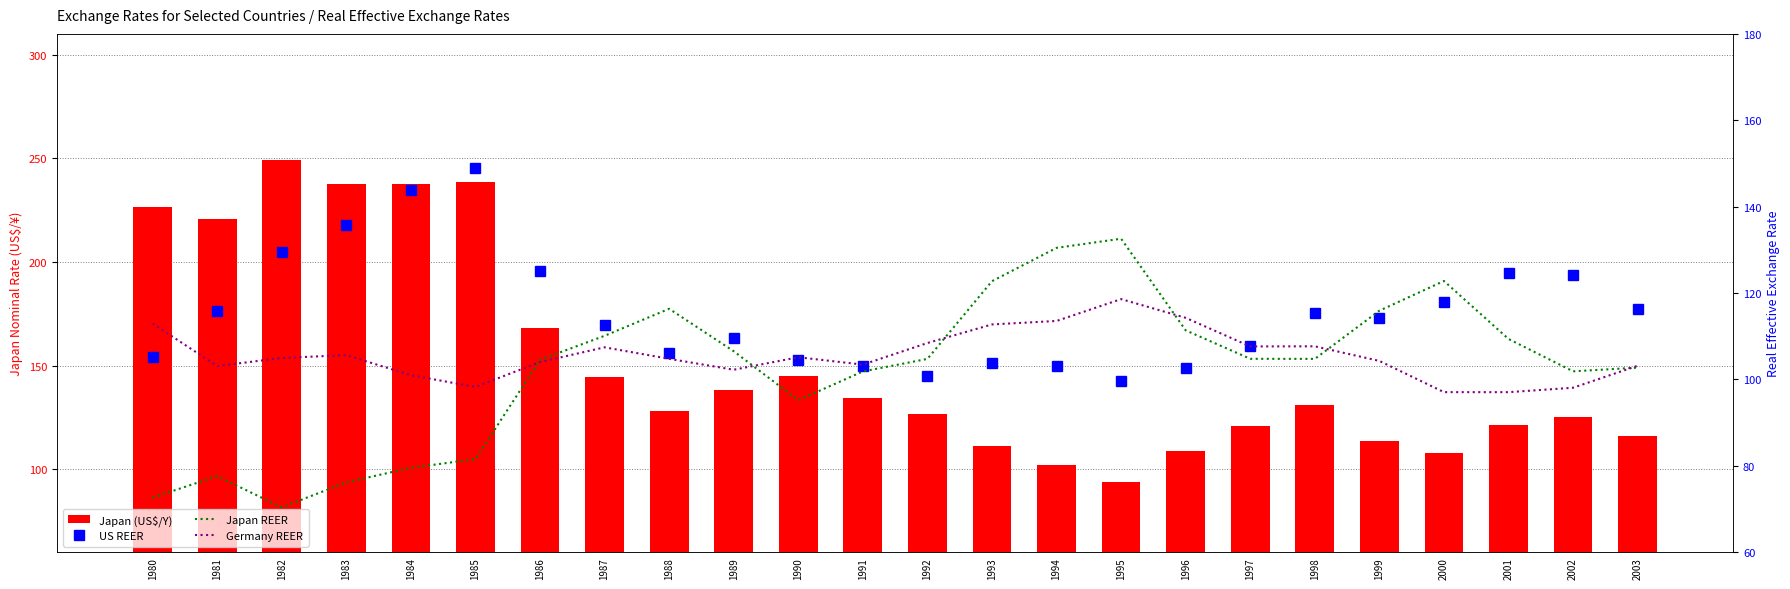

What is the sum of all Japan REER values?

2456.8